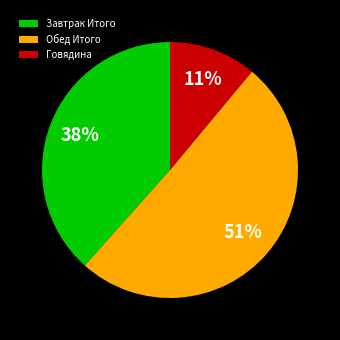

Combined, do Говядина and Обед Итого account for over 50%?

Yes